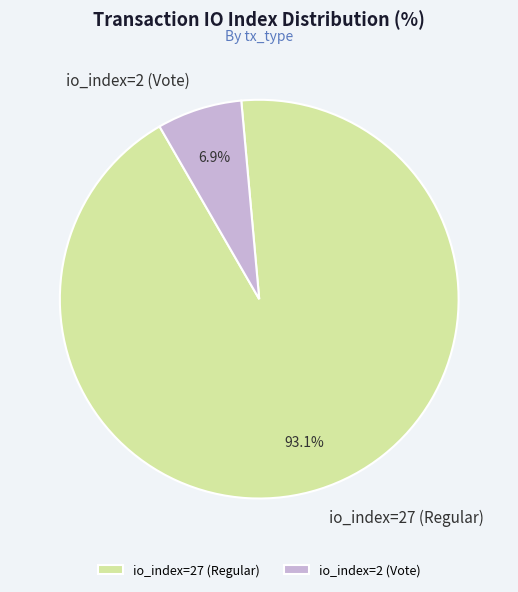

Count the number of slices in the pie.

2